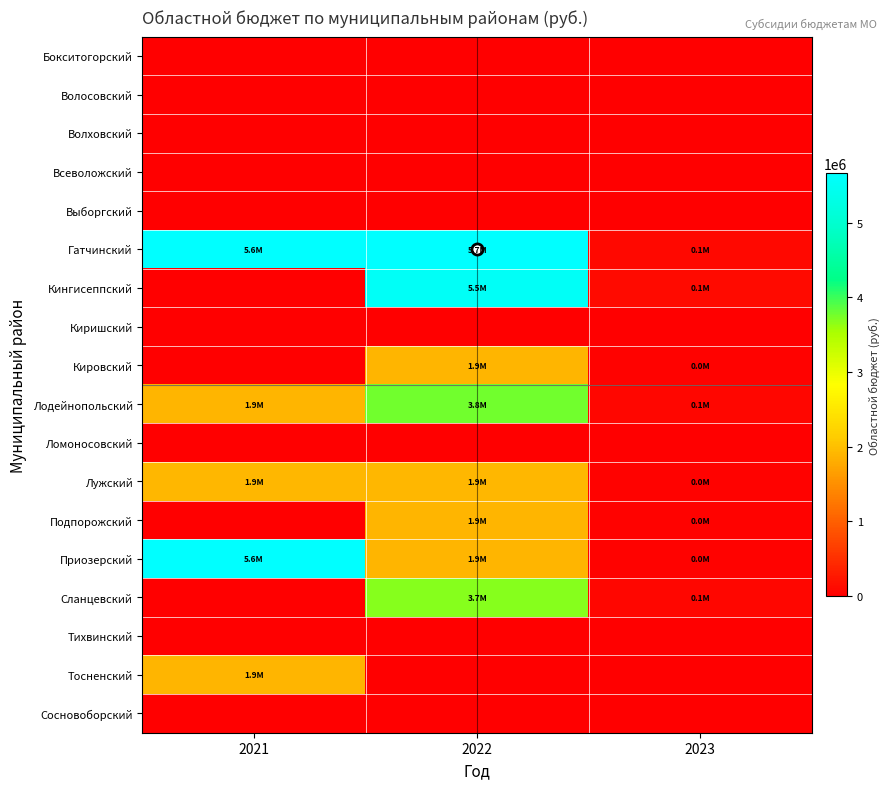

Between 2023 and 2022, which is larger?

2023